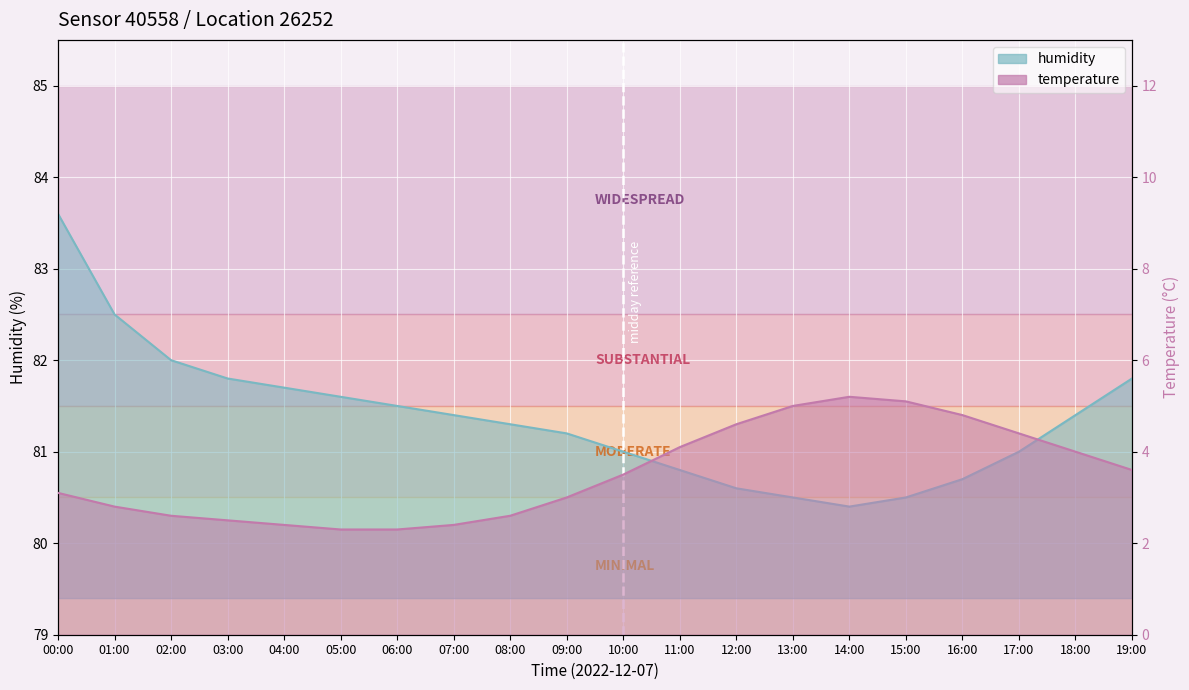

Where is the first local maximum for temperature?

14:00